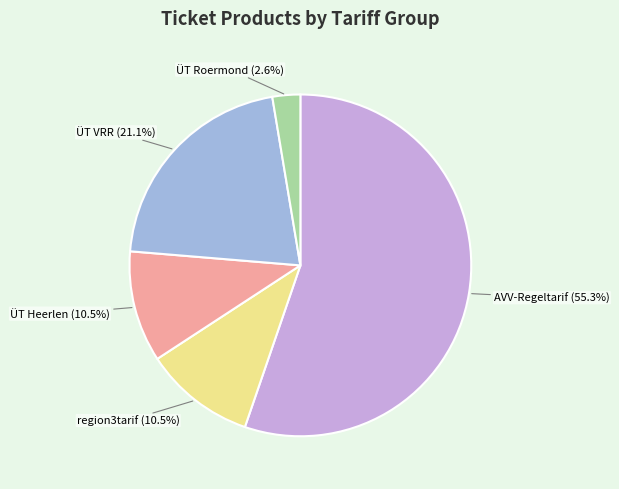

To the nearest percent, what is the difference between the largest and smallest slice percentages?

53%